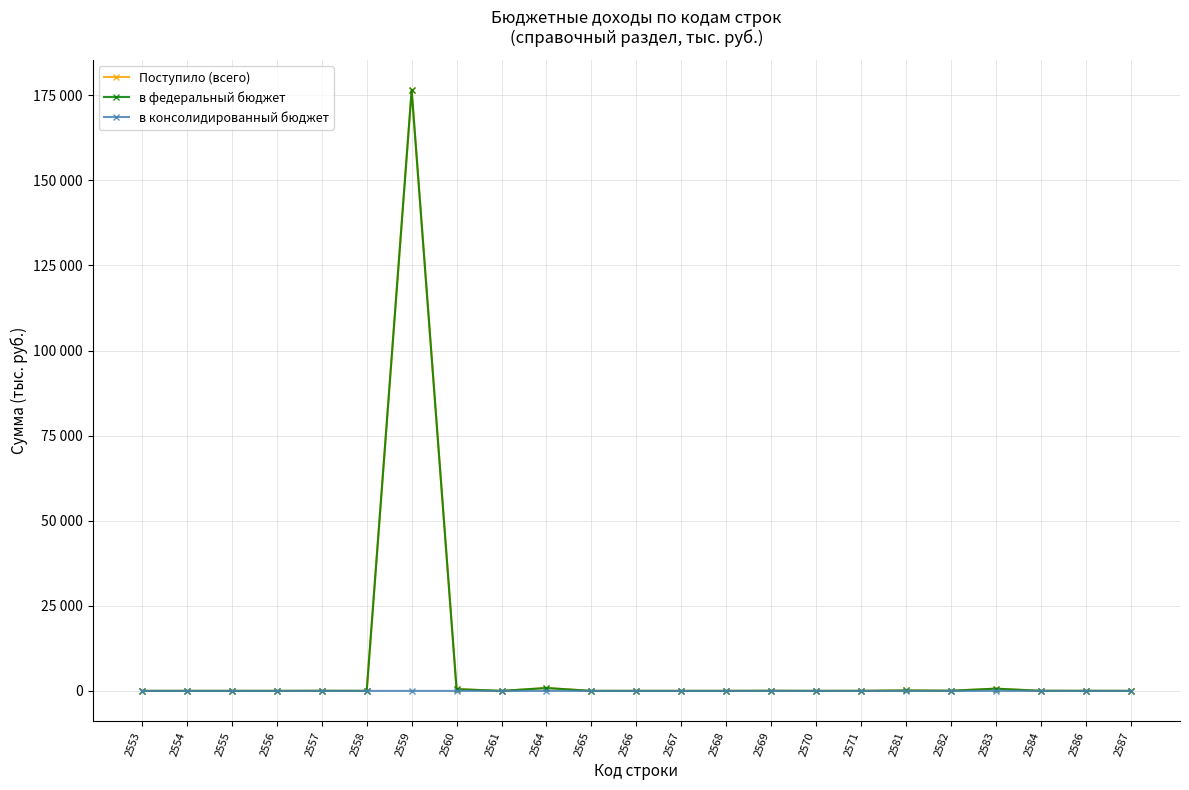

What is the difference between the maximum and minimum values in the Поступило (всего) series?

176498